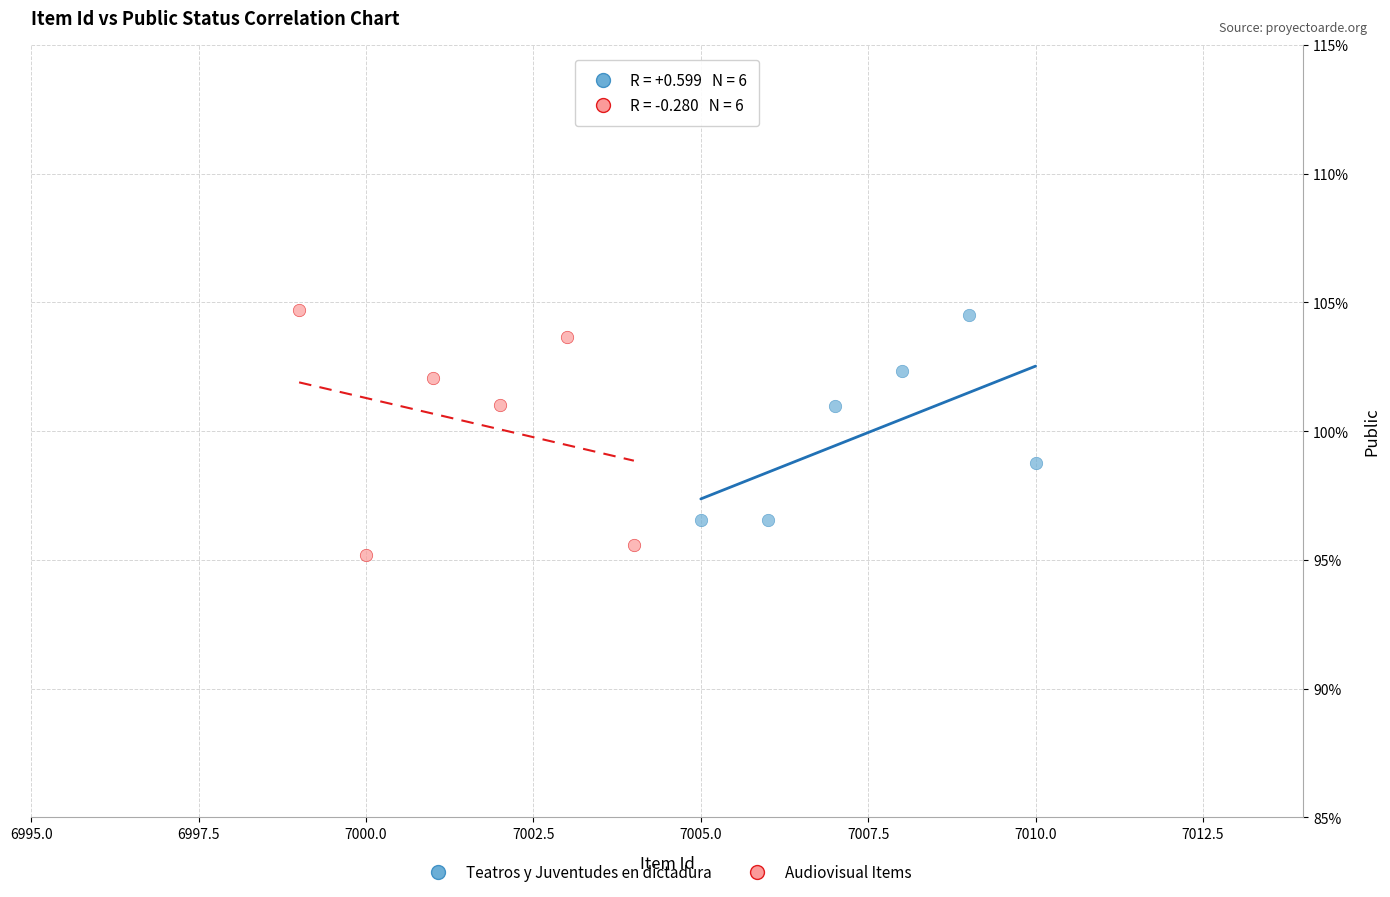

Which series contains the lowest Y value?

Audiovisual Items